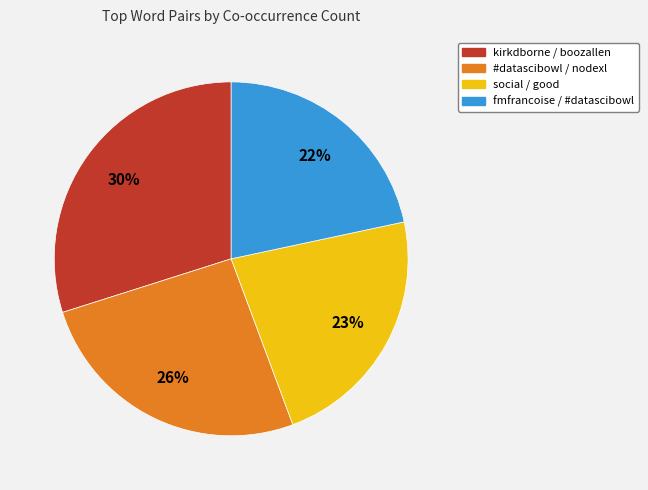

To the nearest percent, what is the difference between the largest and smallest slice percentages?

8%